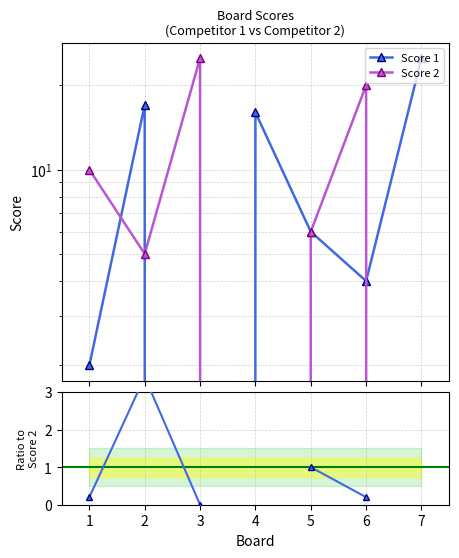

Between 3 and 5, which series saw the biggest shift?

Score 2